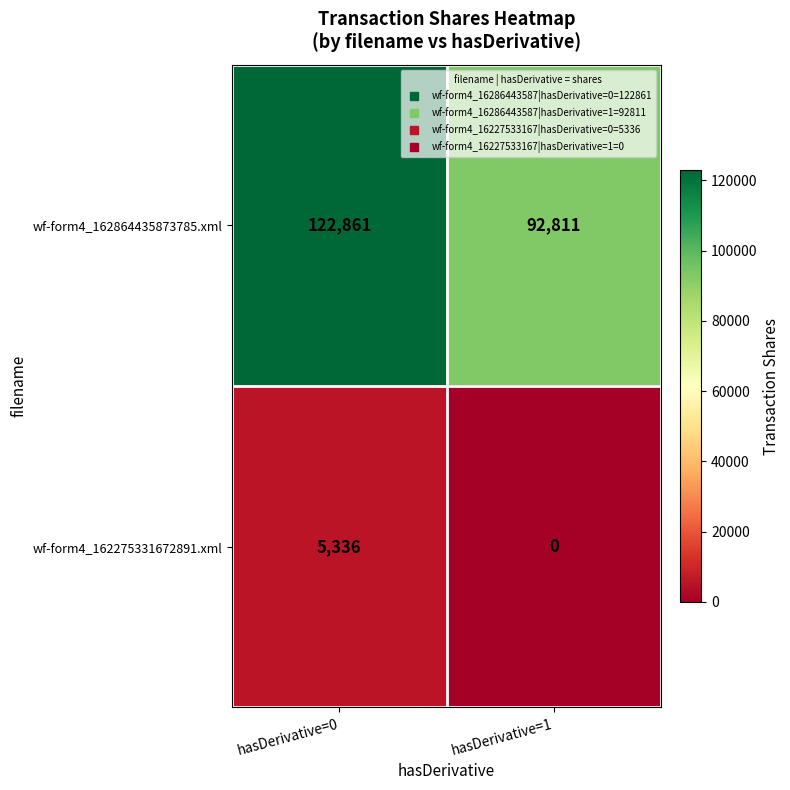

How many distinct data groups are displayed?

2